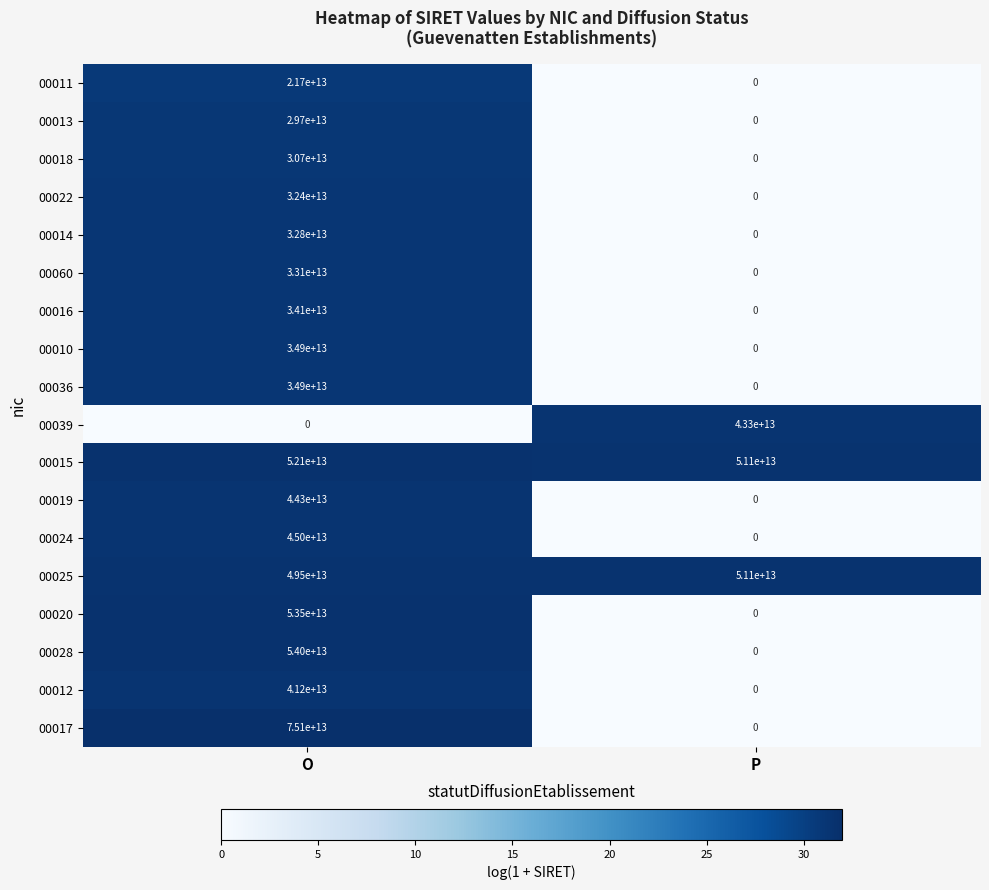

Which series changed the most between O and P?

00017